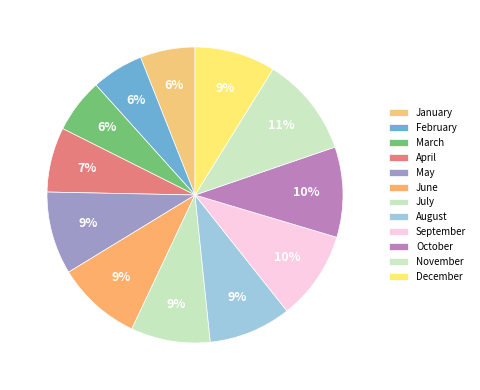

Is it true that August is 9% of the pie?

True